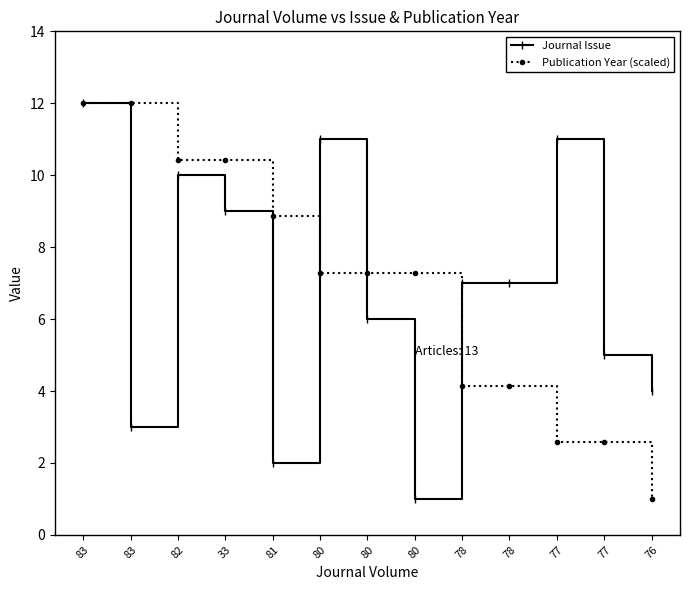

How many data points in Journal Issue are less than 7?

6